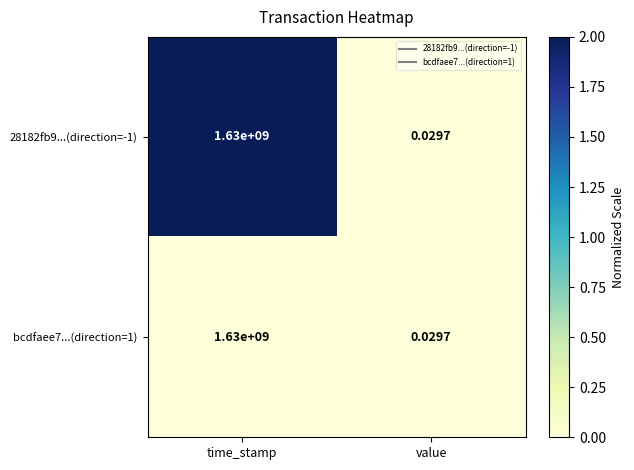

Count the number of categories in the chart.

2